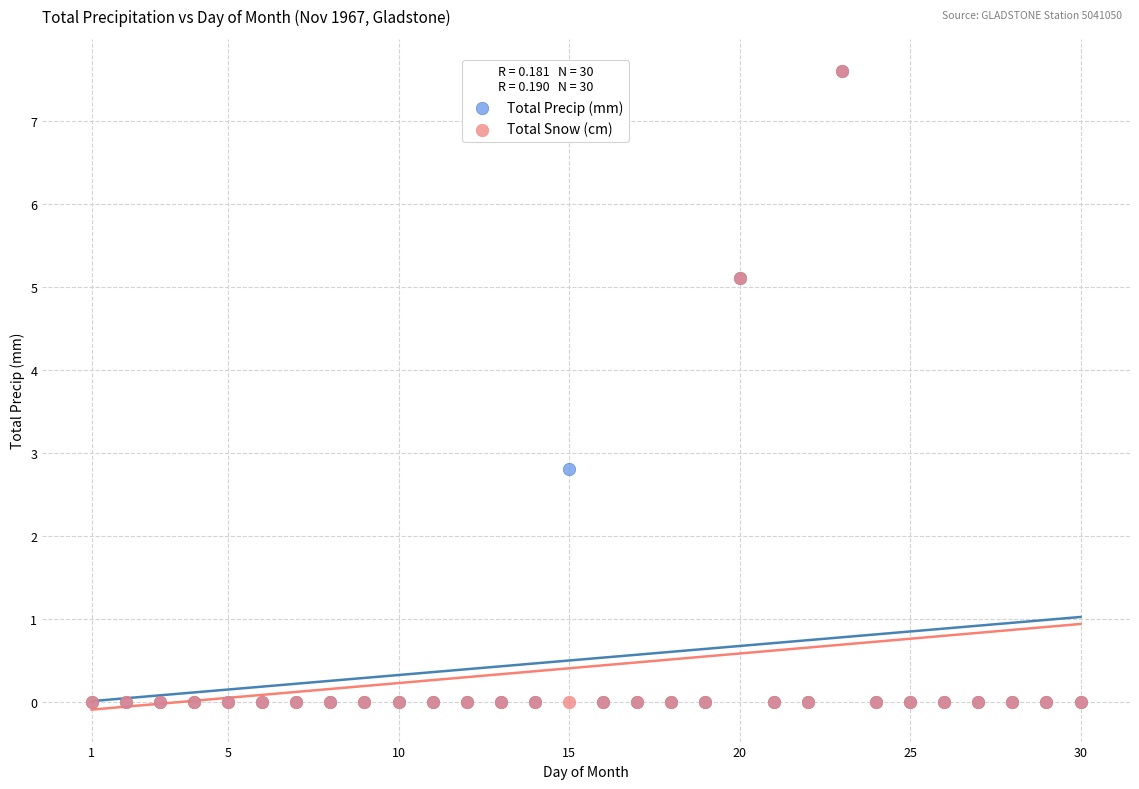

In the Total Snow (cm) series, what Y value is closest to 3?

5.1